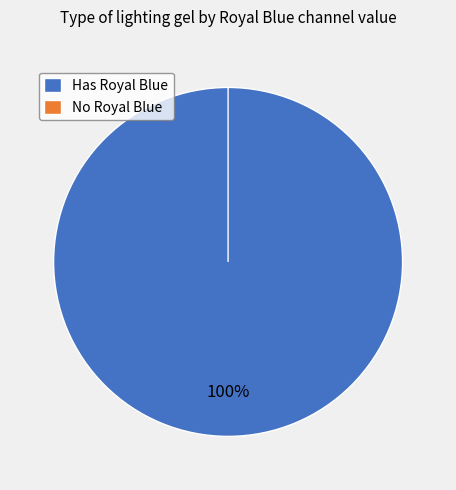

Count the number of slices in the pie.

27